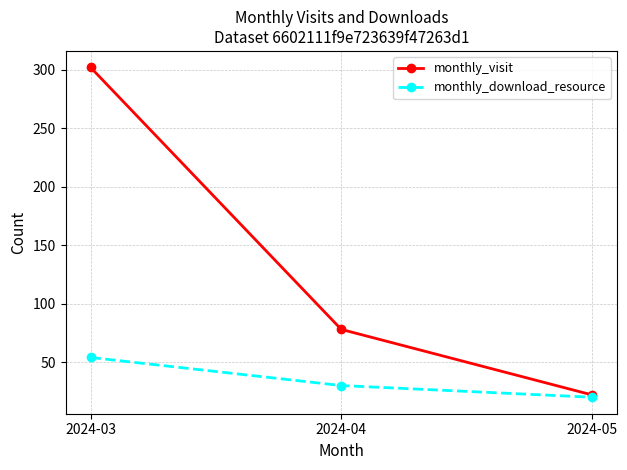

How many data points in monthly_download_resource are less than 30?

1